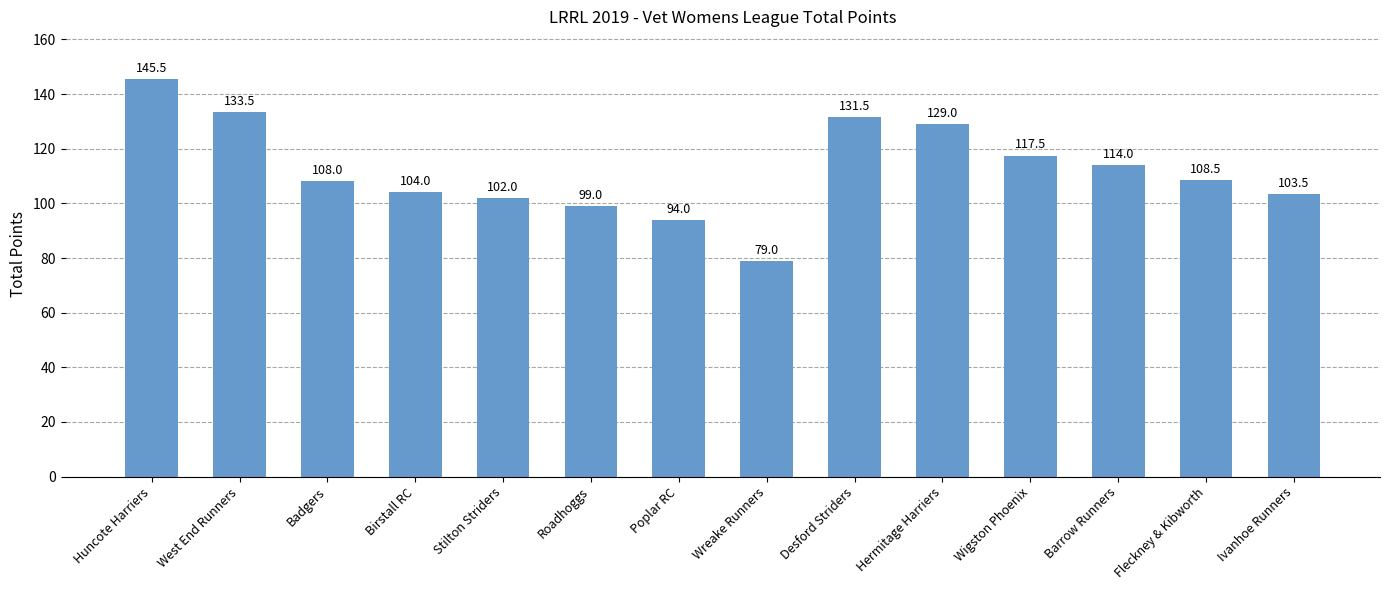

What is the average value?

112.1